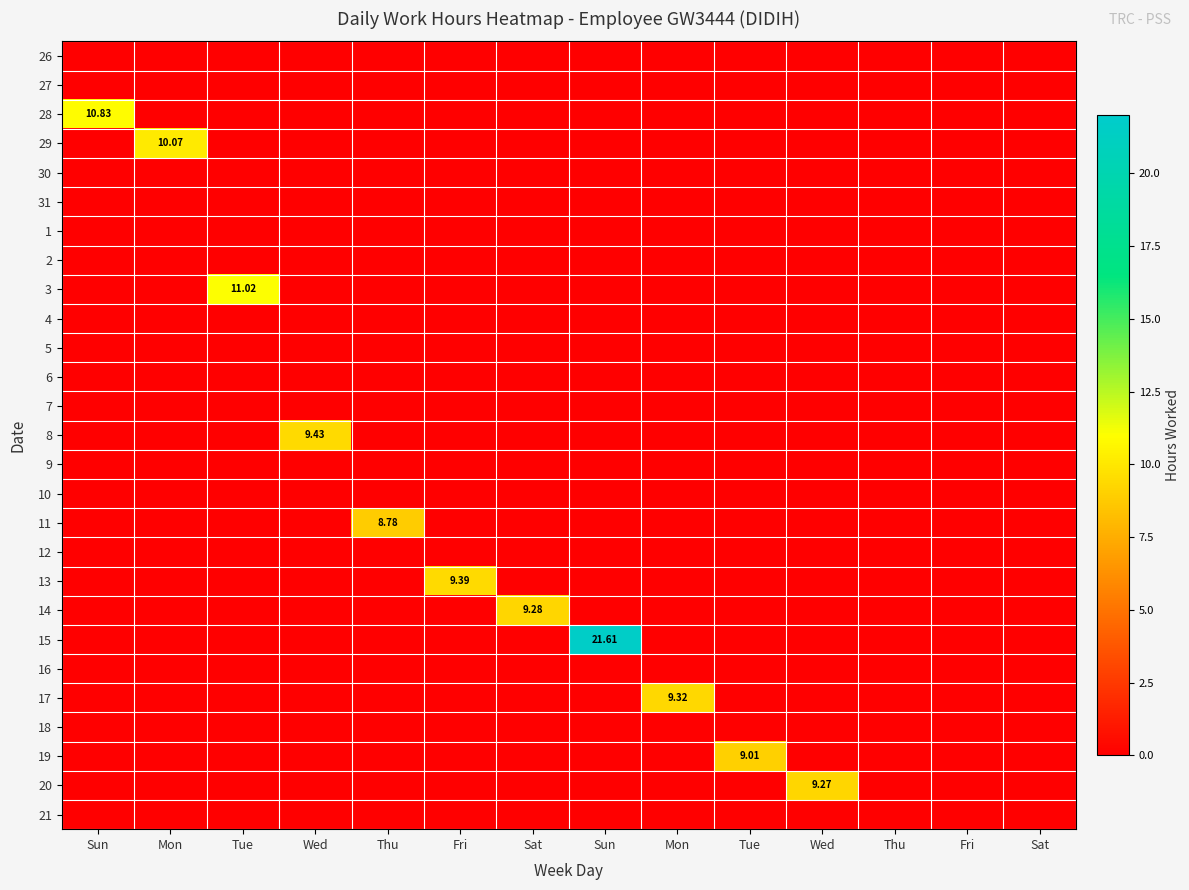

What is the spread (max minus min) of values at Wed?

9.4